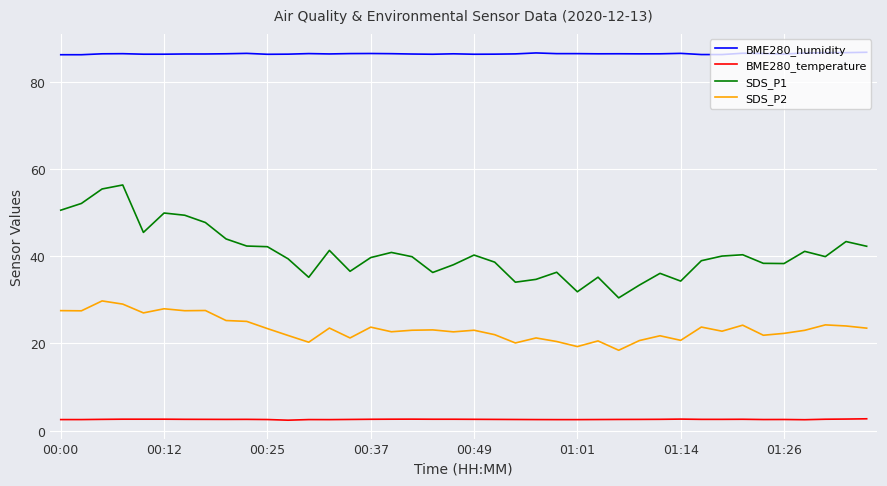

List the series in order of their peak value, lowest first.

BME280_temperature, SDS_P2, SDS_P1, BME280_humidity